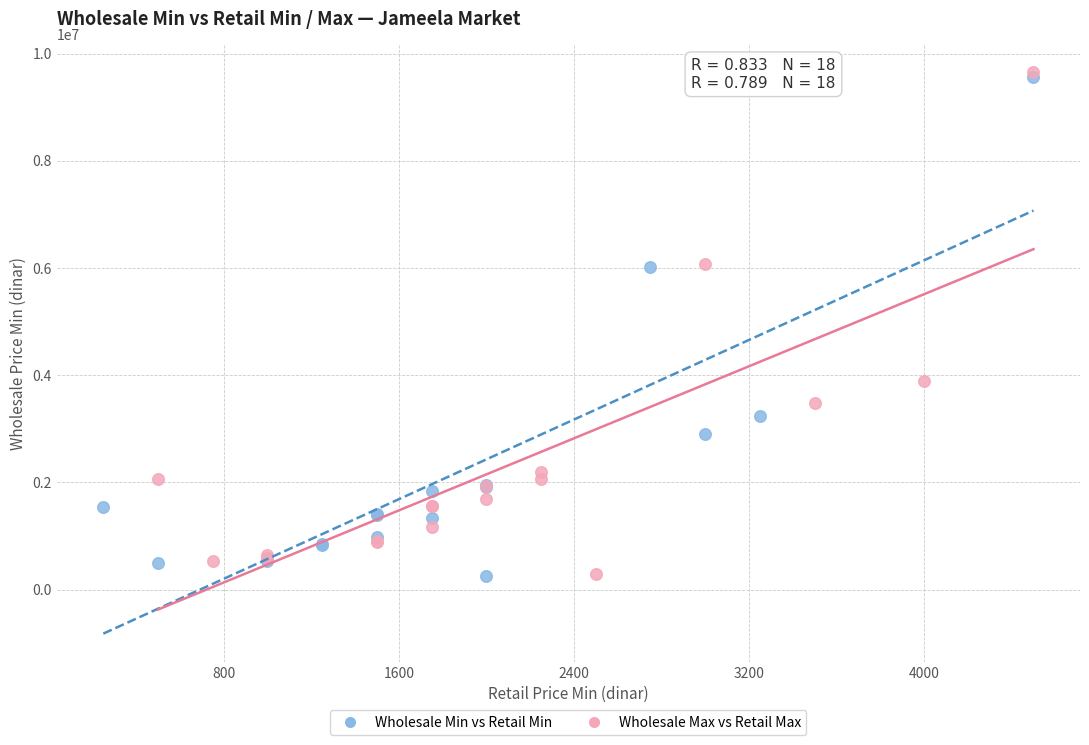

Which series has the widest spread of Y values?

Wholesale Max vs Retail Max